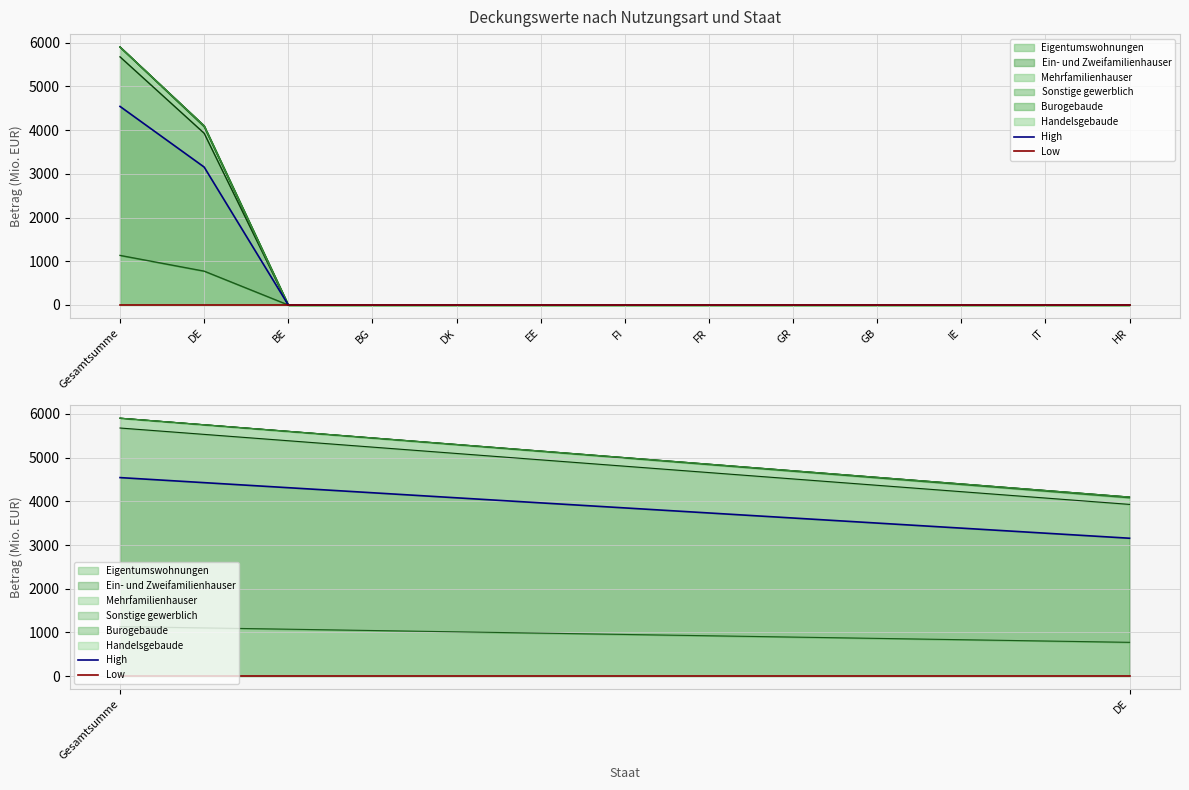

Reading left to right, list all the values displayed in this chart.

High: Gesamtsumme=4542.7	DE=3155.4
Low: Gesamtsumme=0.0	DE=0.0